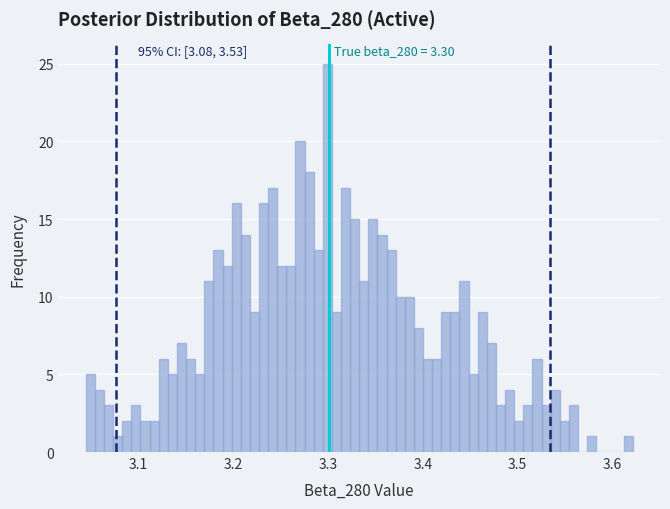

Around what value on the x-axis is the tallest bar? Give the approximate position of its centre, as read against the axis.

3.30